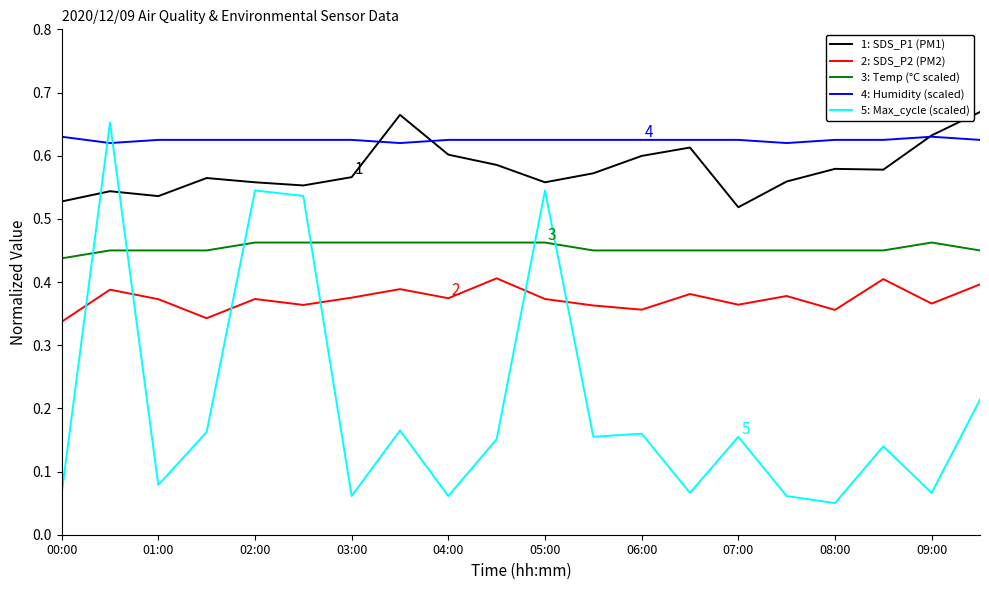

Which series has the largest total across all categories?

4: Humidity (scaled)